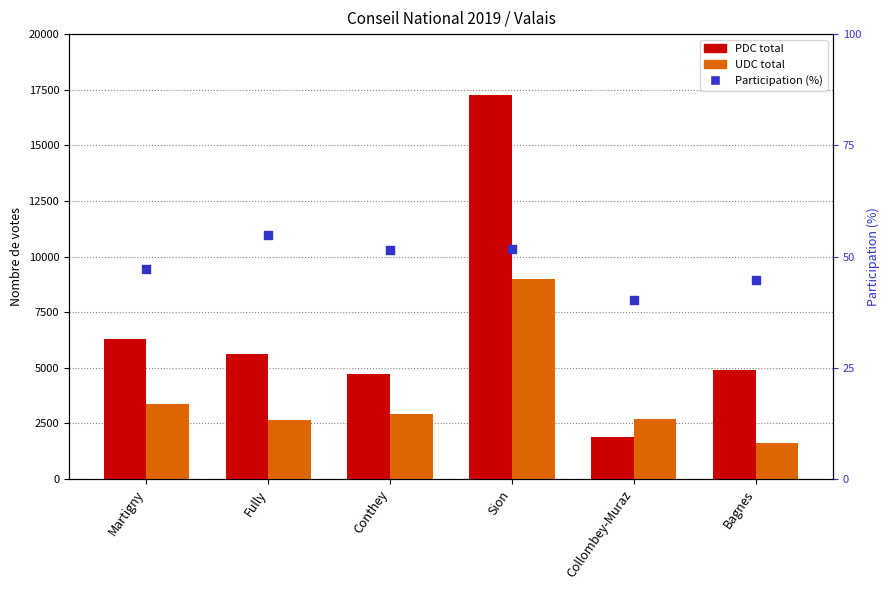

At which category is the sum across all series the highest?

Sion